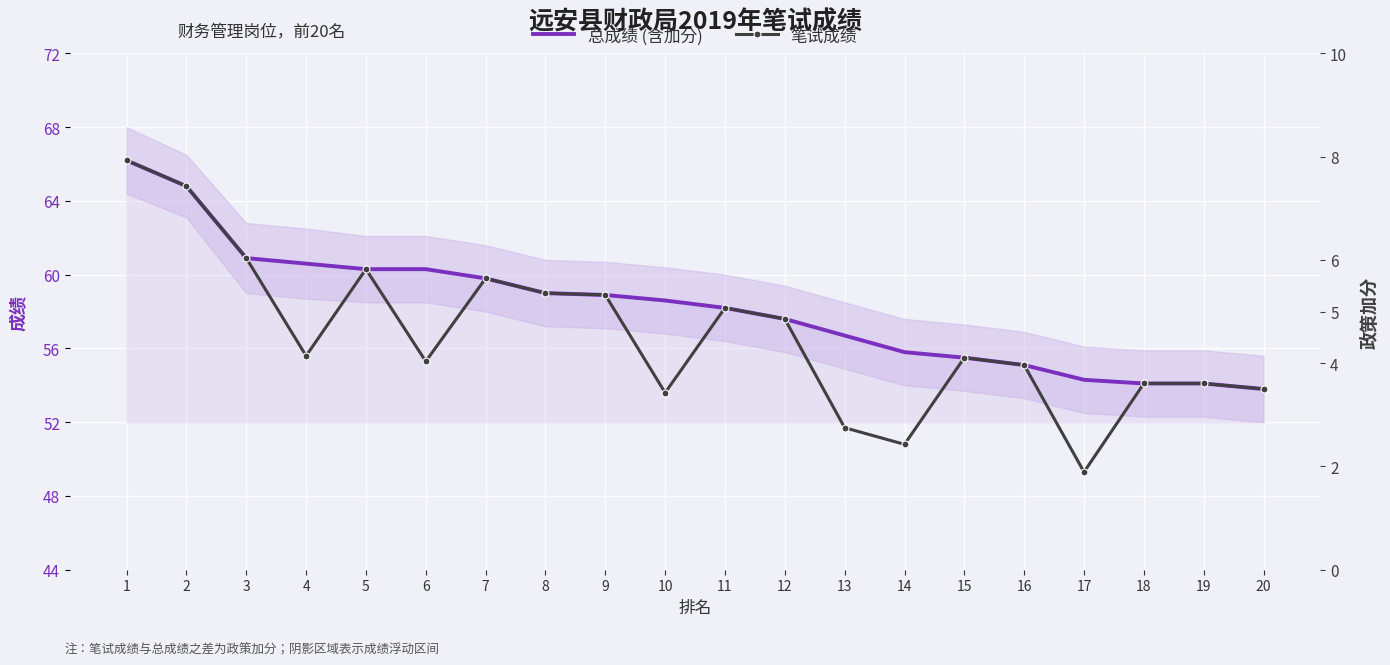

At which label is 笔试成绩 closest to 57?

12